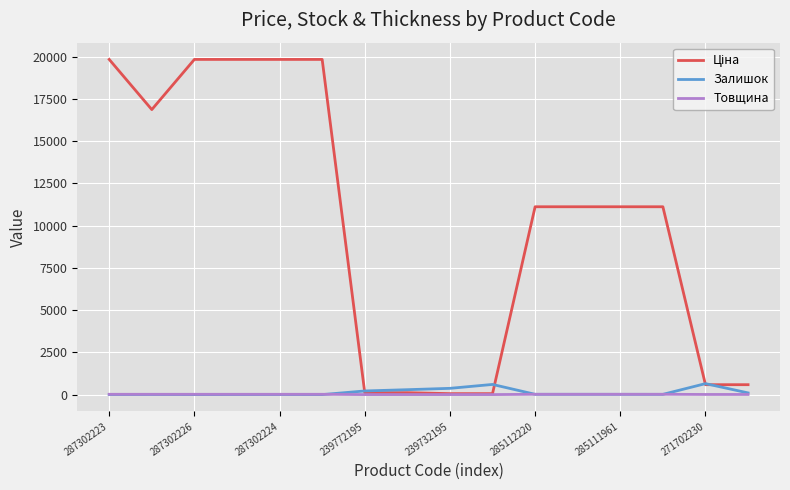

What is the maximum value shown in the chart?

19831.1